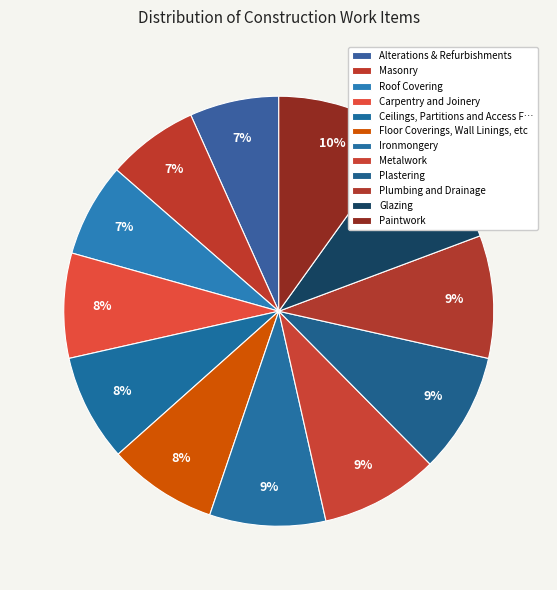

Is it true that Alterations & Refurbishments is 7% of the pie?

True